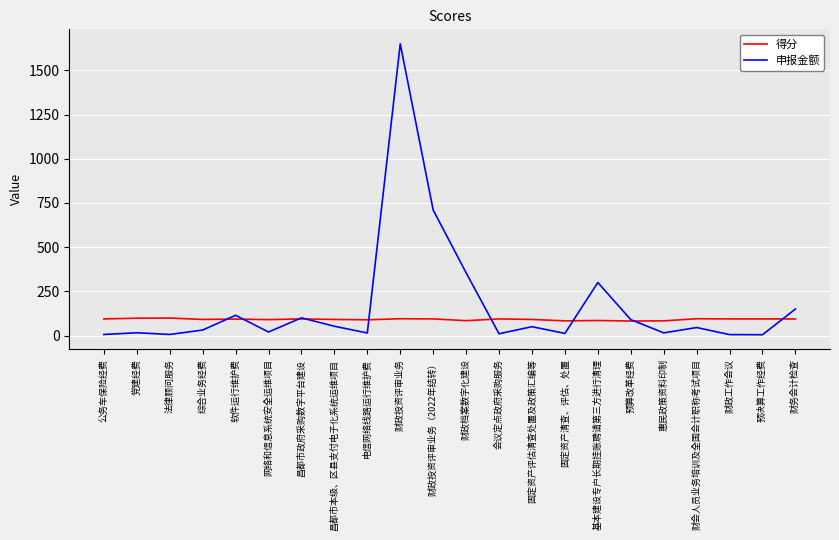

What is the difference between the maximum and minimum values in the 申报金额 series?

1645.5